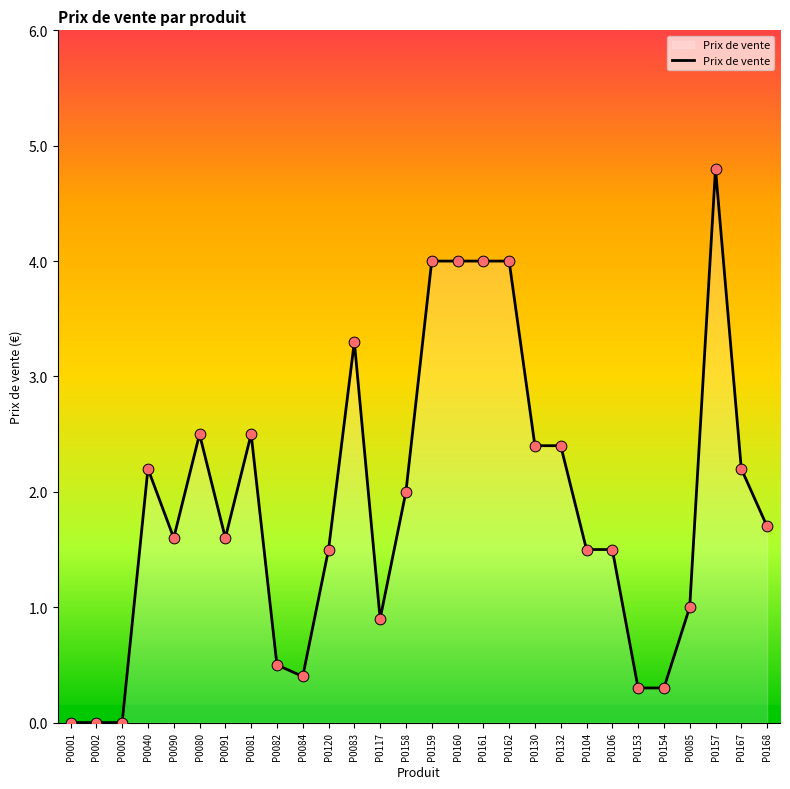

What is the change in value from P0084 to P0104?

+1.1